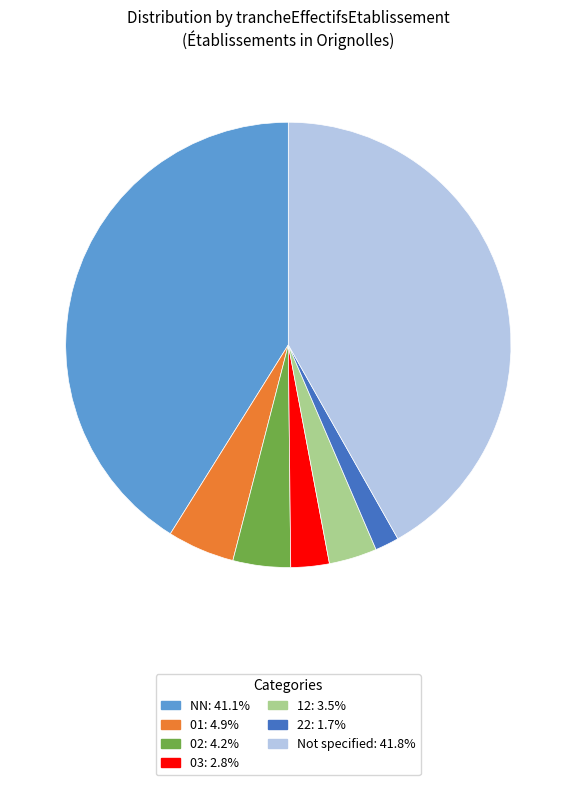

Is there a majority slice in this chart?

No